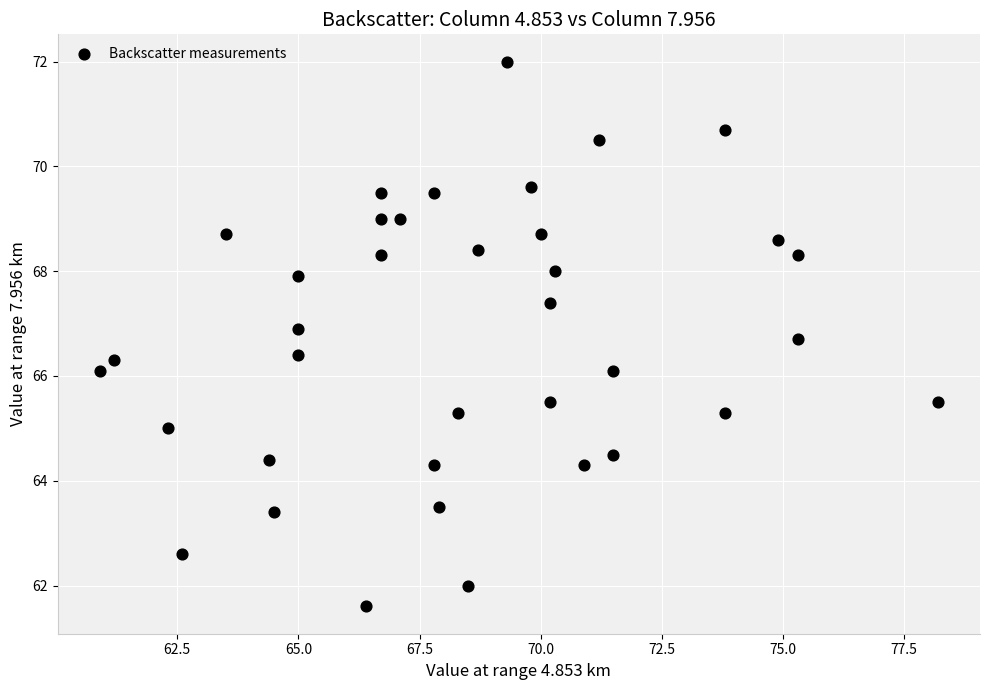

What is the range of Y values (max minus min)?

10.4